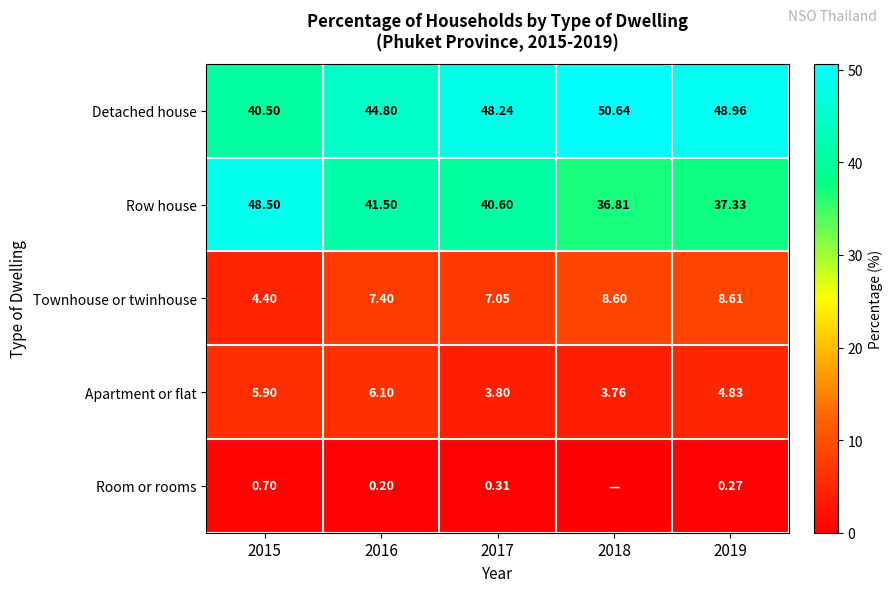

The value of Detached house at 2017 is 15.2. True or false?

False